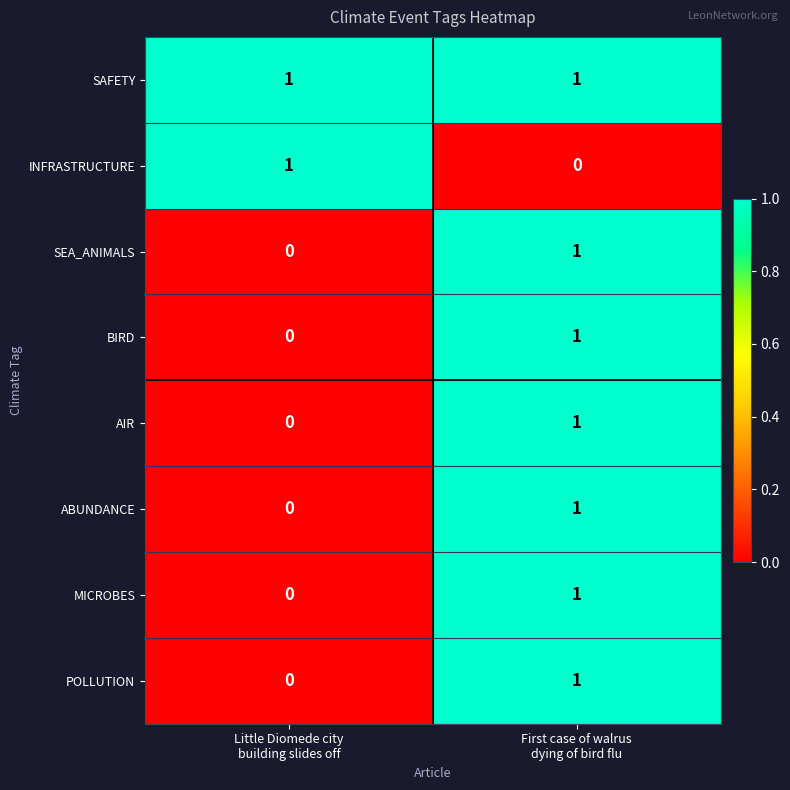

How many positive values does the MICROBES series have?

1